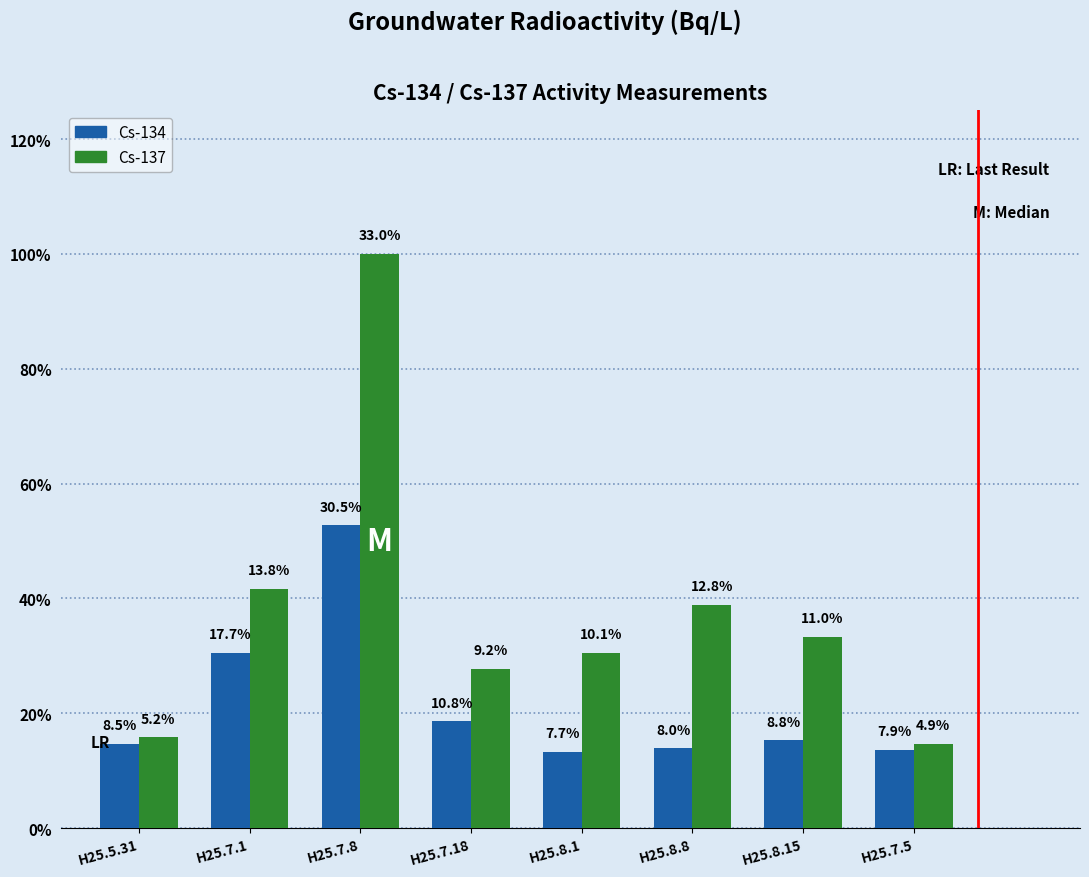

What are all the series names shown in the legend?

Cs-134, Cs-137